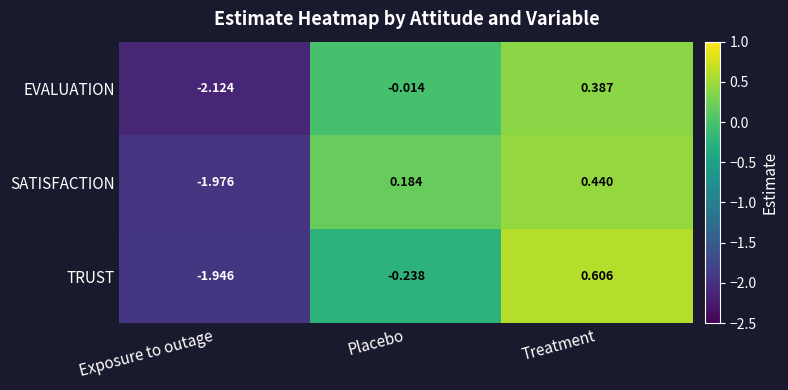

Which series has the largest range (max minus min)?

TRUST